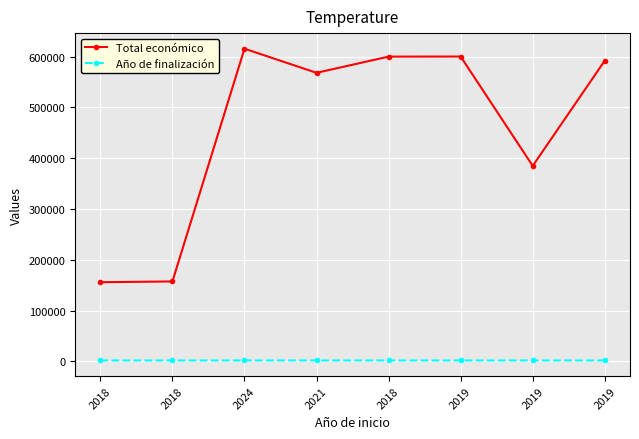

What value does the Total económico series have at 2019?

591878